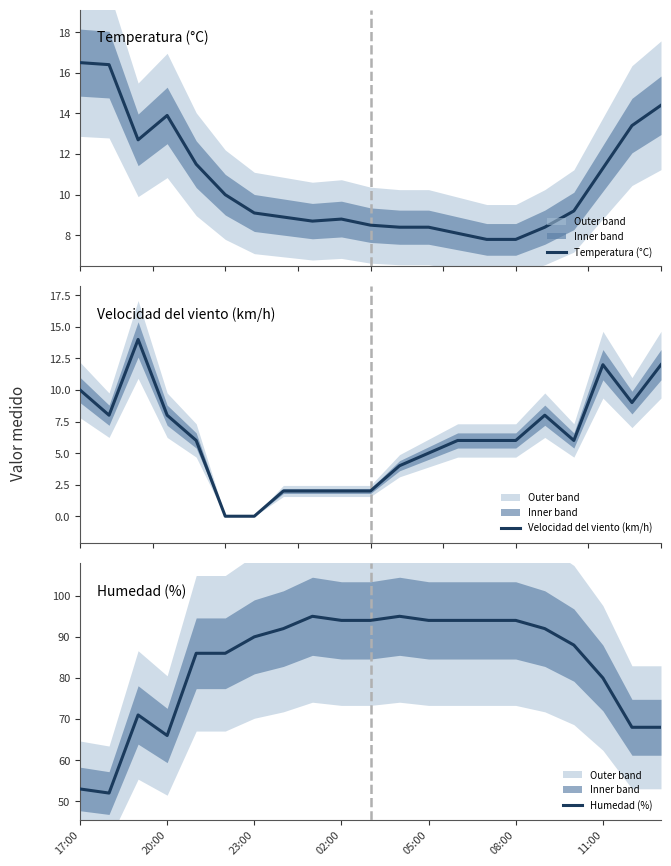

True or false: Temperatura (°C) and Humedad (%) cross at least once.

False